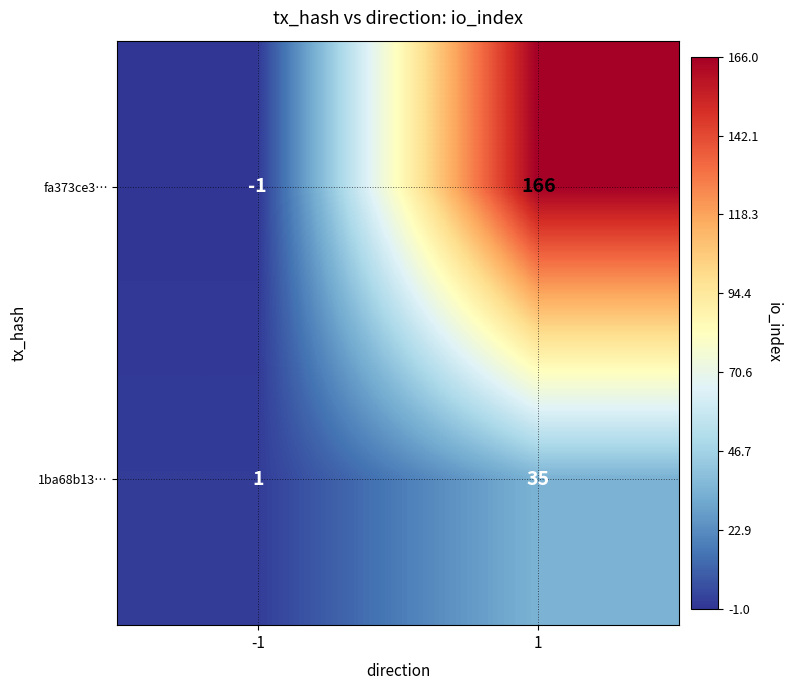

Between -1 and 1, which series saw the biggest shift?

fa373ce3…